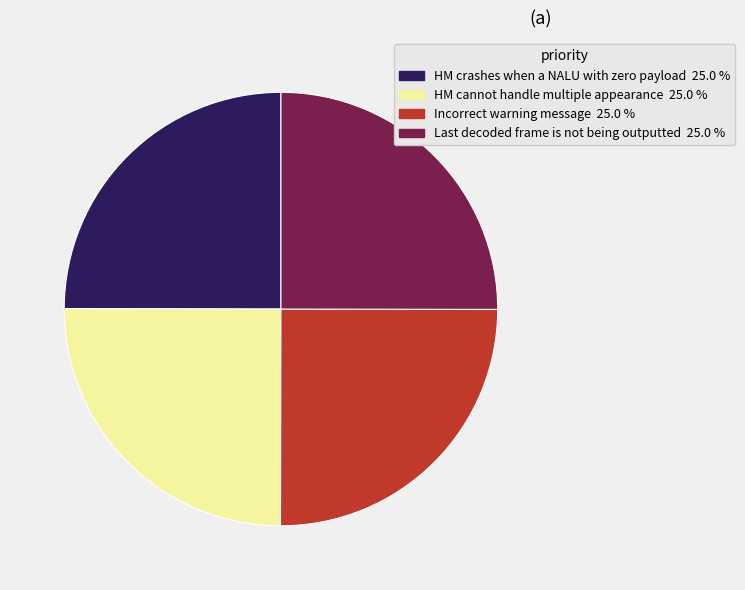

Approximately how many times larger is the value at Incorrect warning message compared to HM crashes when a NALU with zero payload?

1.0